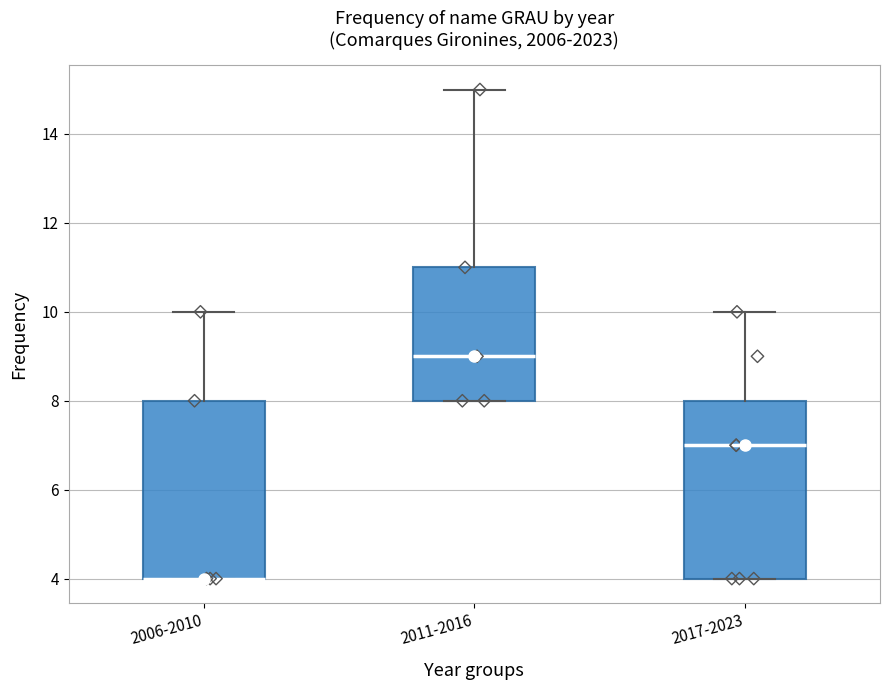

Where is the upper edge of the box for 2017-2023 on the y-axis? The values are not printed on the chart, so give them approximately, as read against the axis.

8